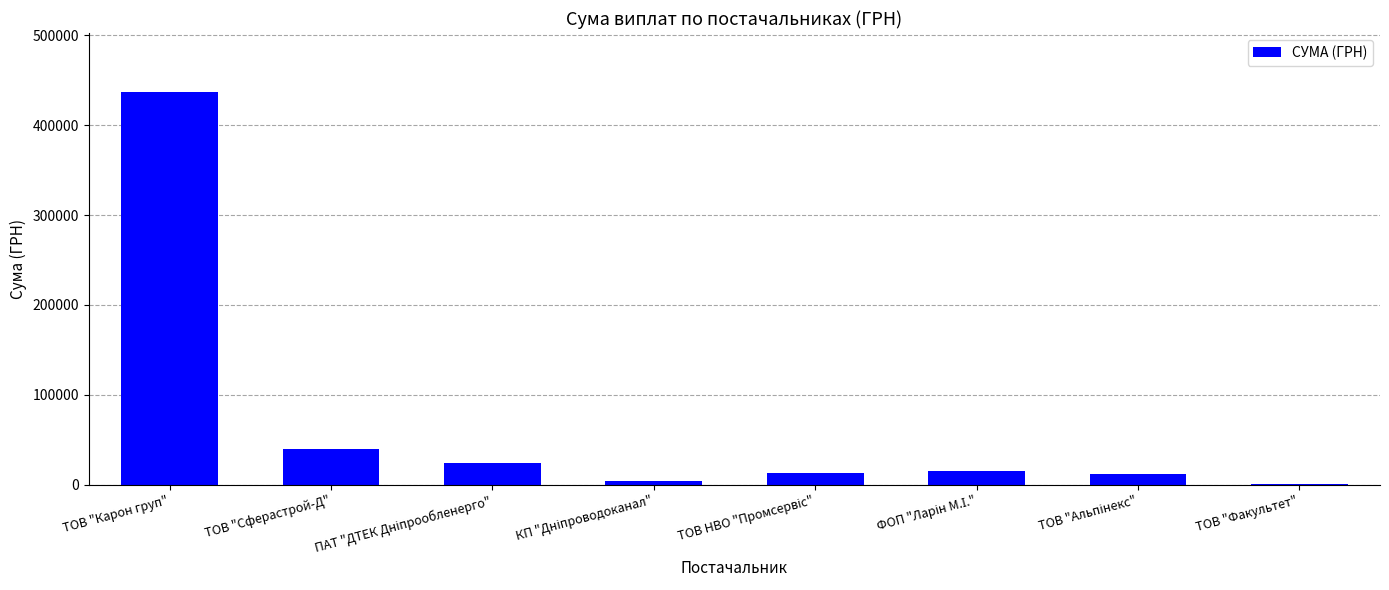

How many values exceed 15609?

4